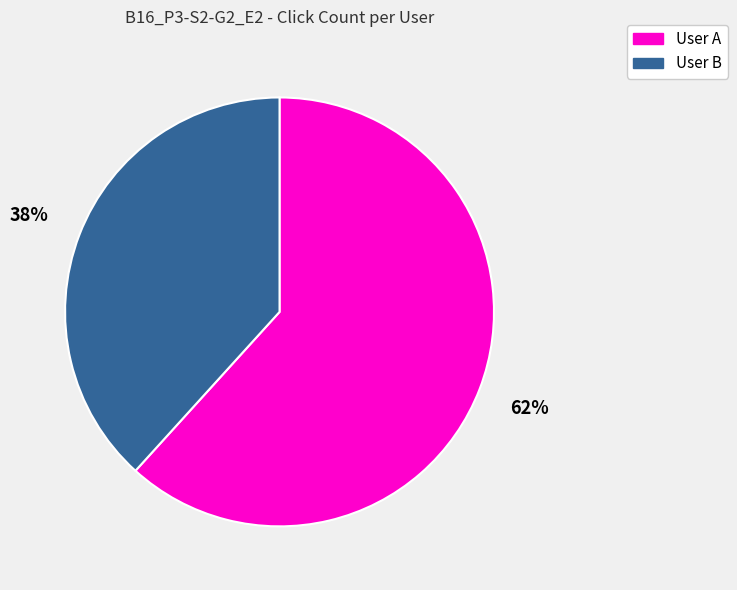

Is there any slice that represents more than half of the pie?

Yes